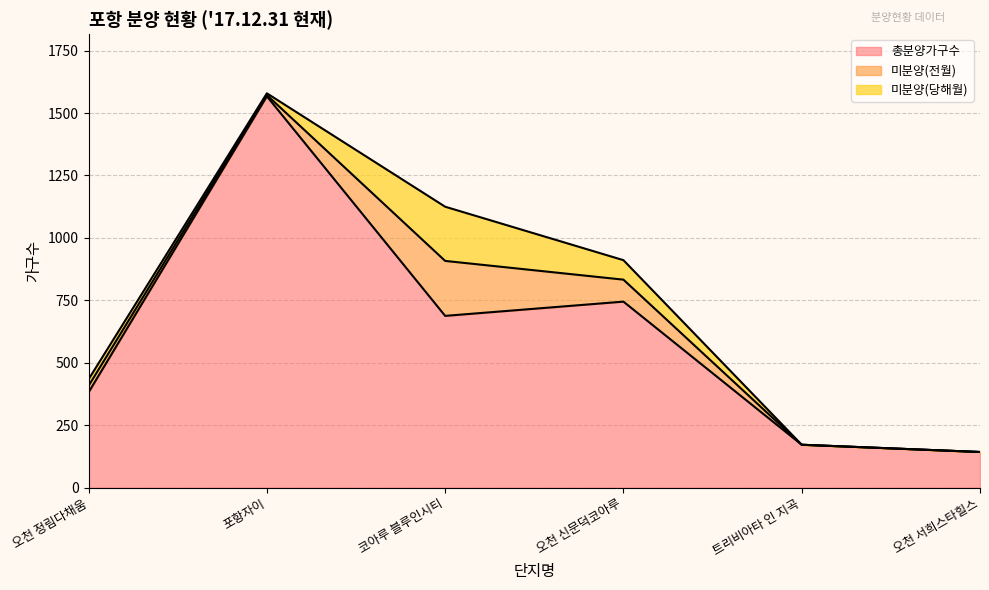

What are all the series names shown in the legend?

총분양가구수, 미분양(전월), 미분양(당해월)